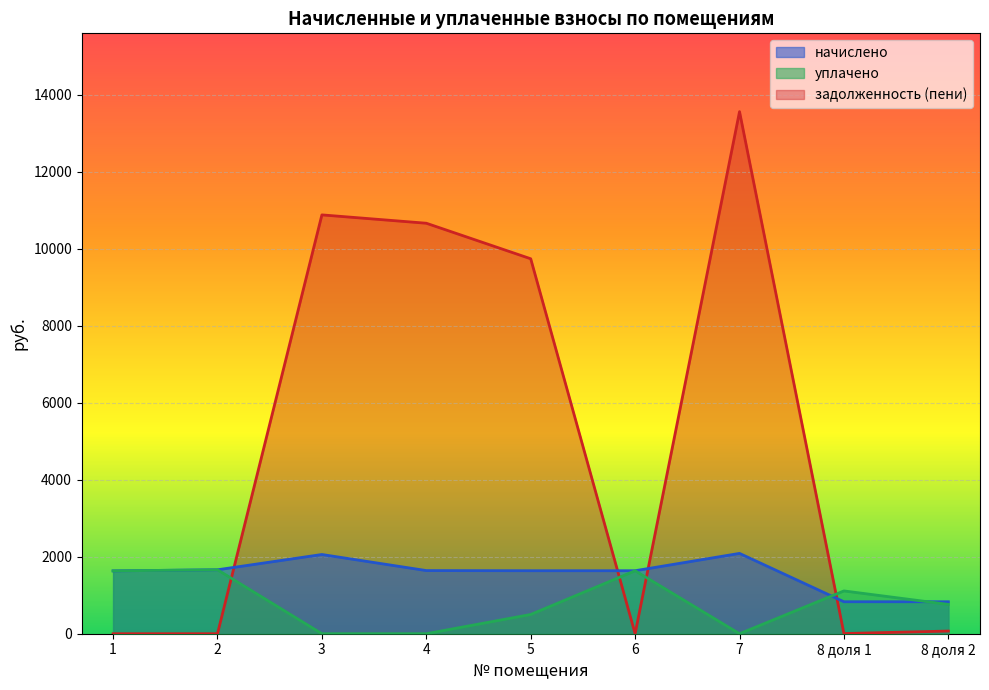

Is the value of задолженность (пени) at 5 greater than the value of уплачено at 4?

Yes